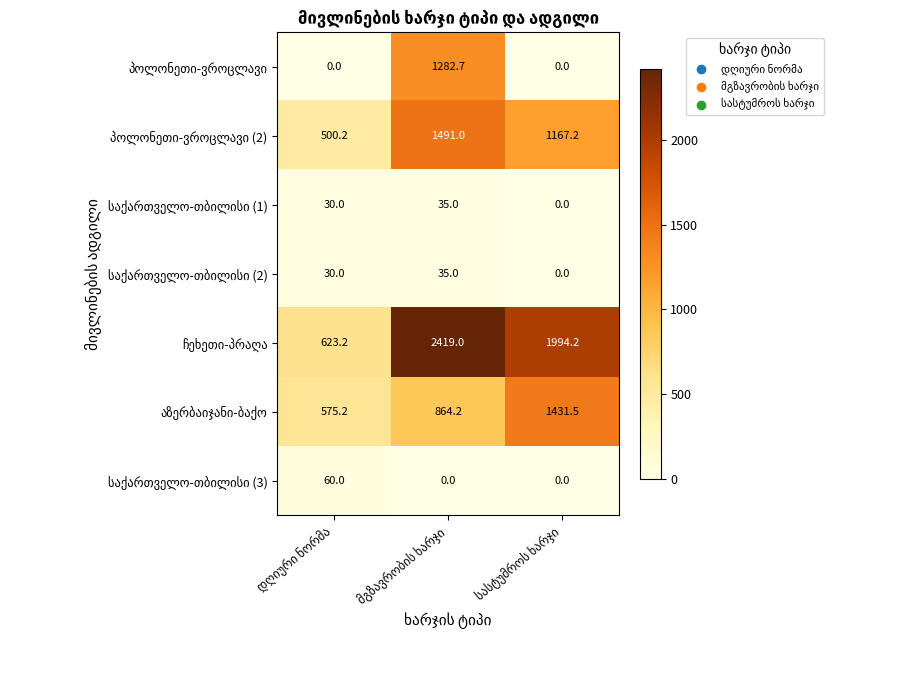

What is the maximum value shown in the chart?

2419.0